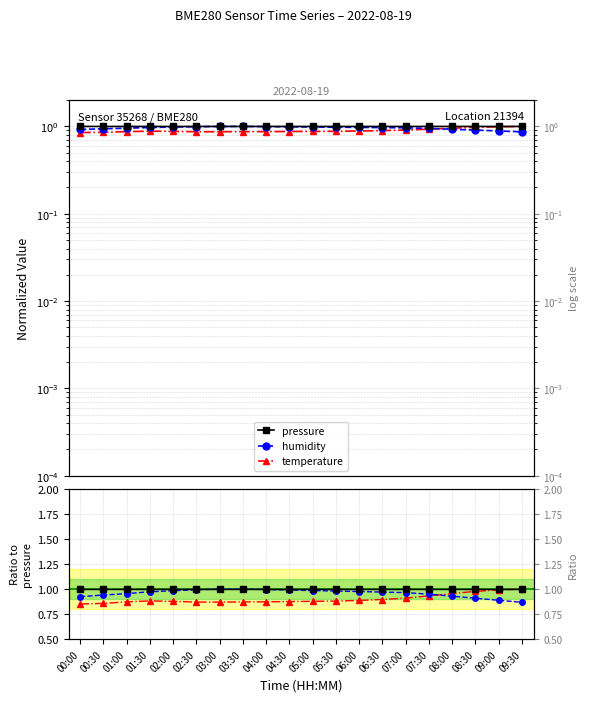

Where do humidity and temperature first cross each other?

07:30 and 08:00